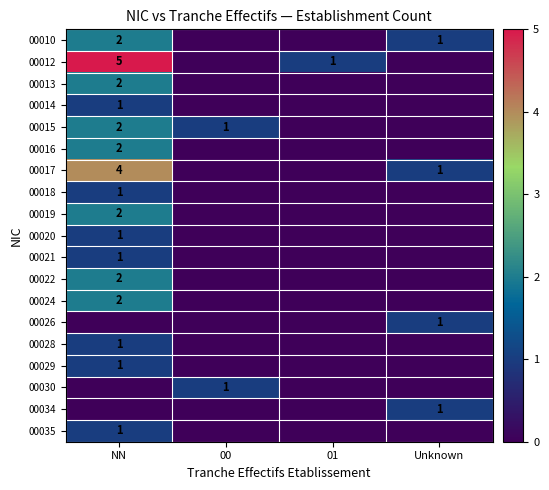

True or false: 00021 has a value of 0 at NN.

False